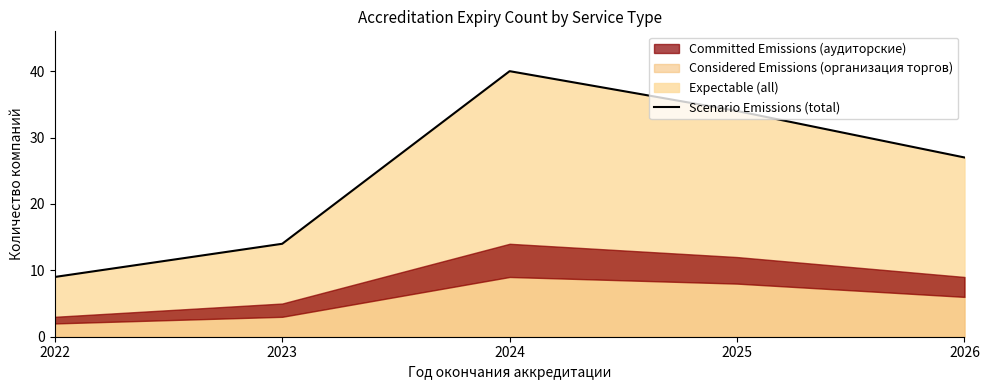

How many values exceed 27?

2